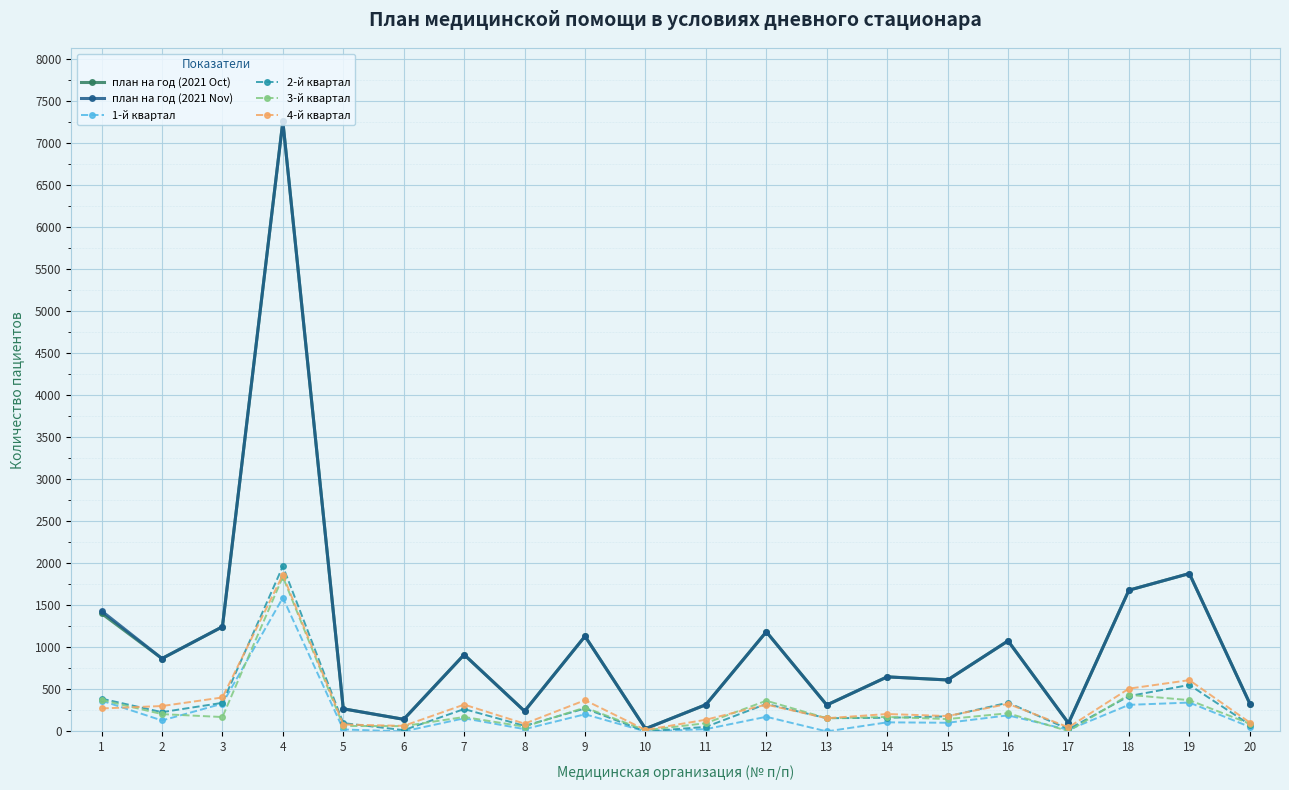

Which label corresponds to the largest value in the chart?

4